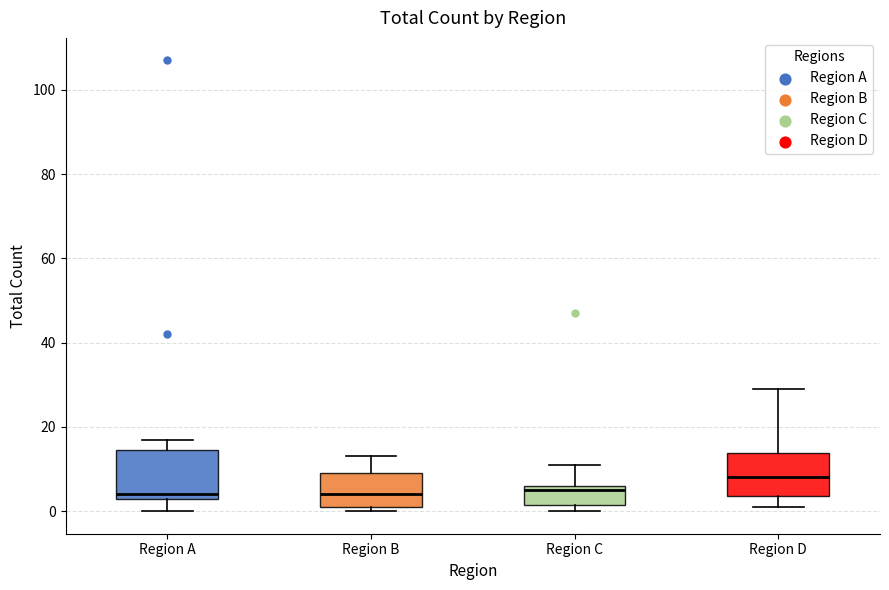

Which box has the highest median line?

Region D